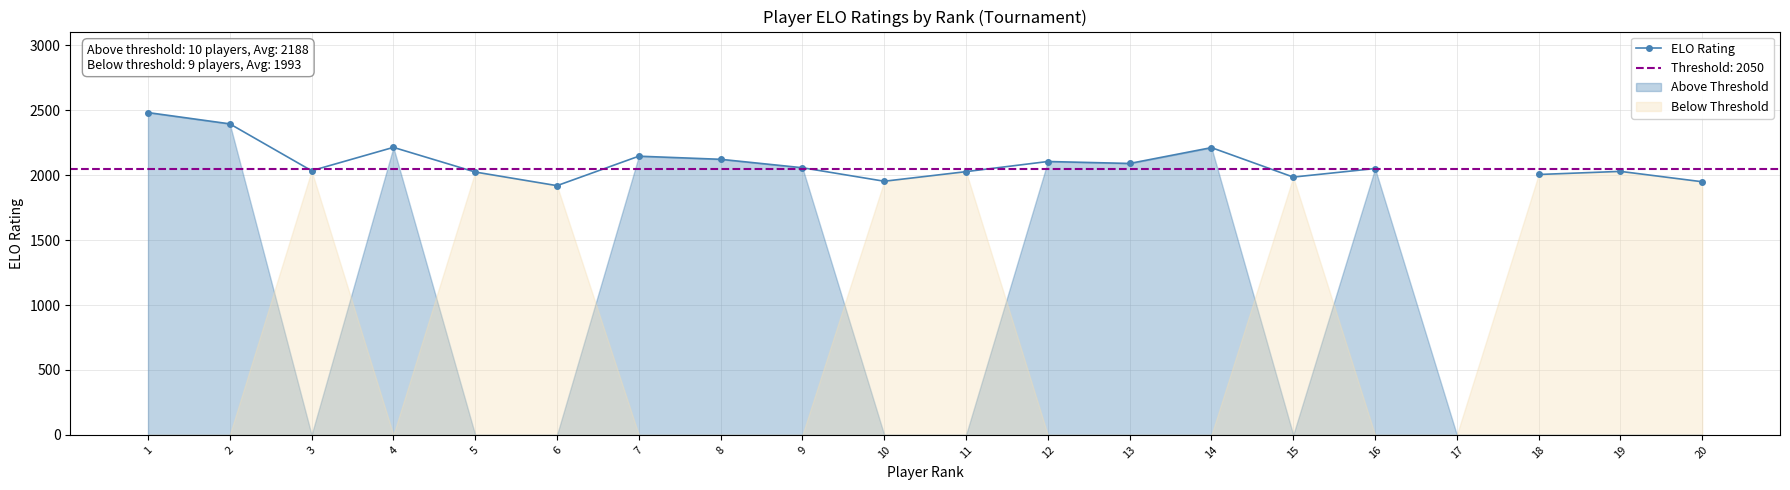

What is the difference between the maximum and minimum values?

563.0